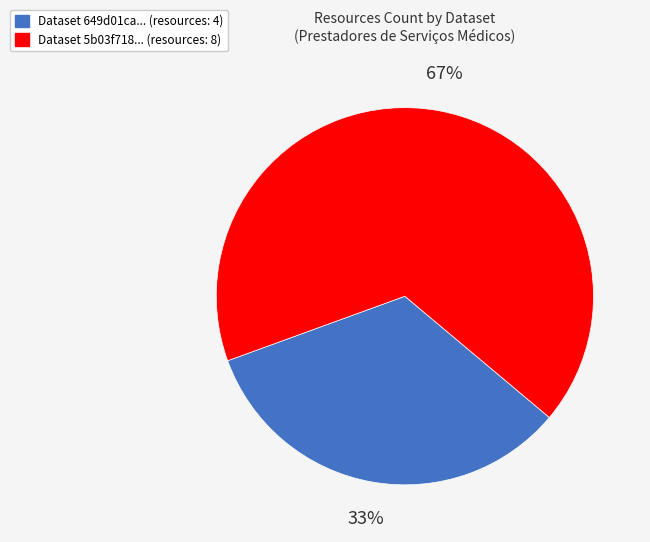

Combined, do Dataset 649d01ca... (resources: 4) and Dataset 5b03f718... (resources: 8) account for over 50%?

Yes